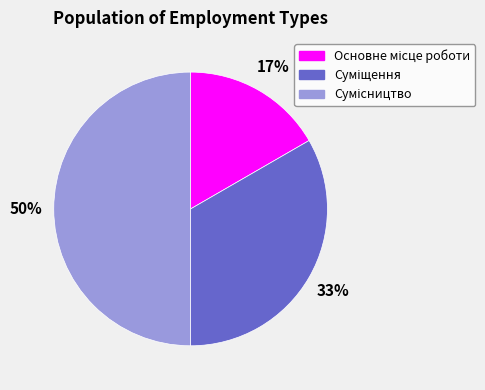

To the nearest percent, what is the difference between the largest and smallest slice percentages?

33%